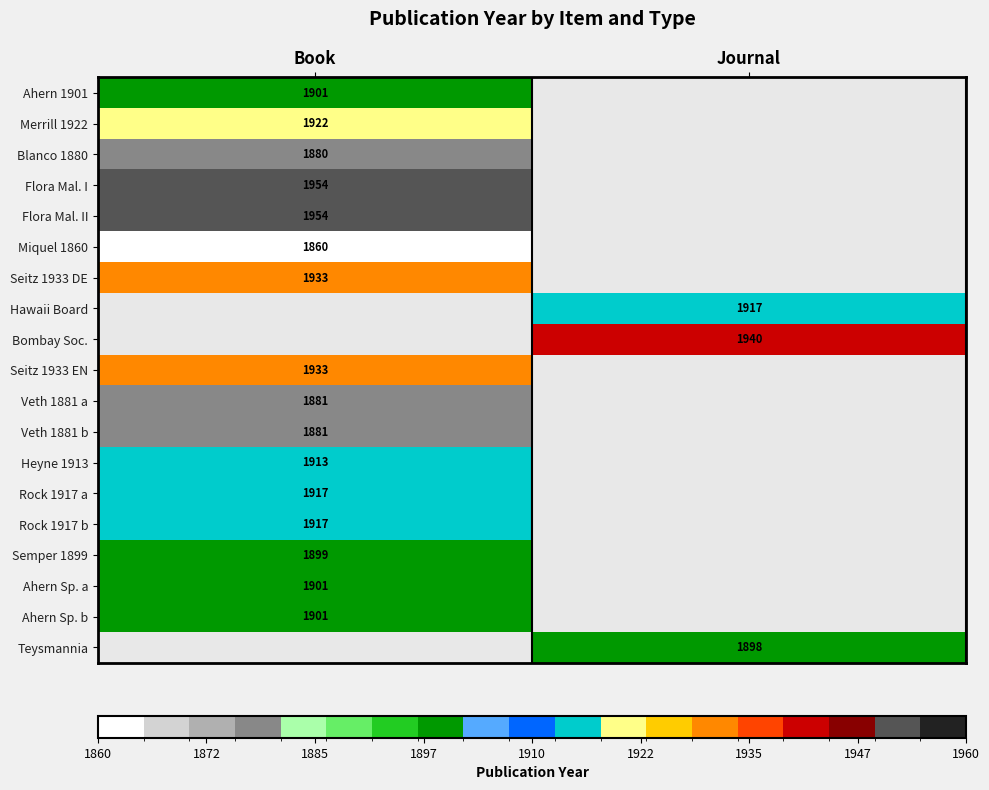

True or false: Seitz 1933 EN has a value of 1200.3 at Book.

False